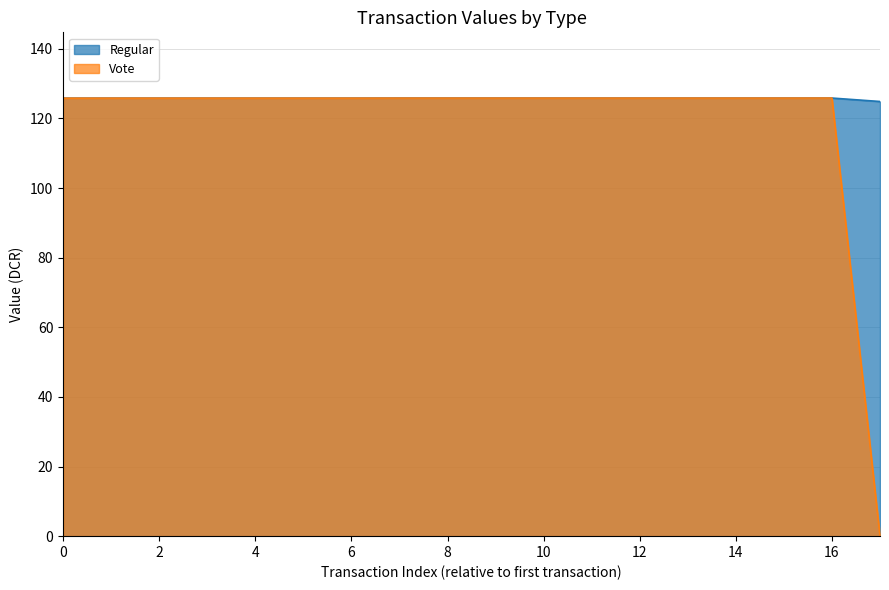

At which category is the sum across all series the highest?

16